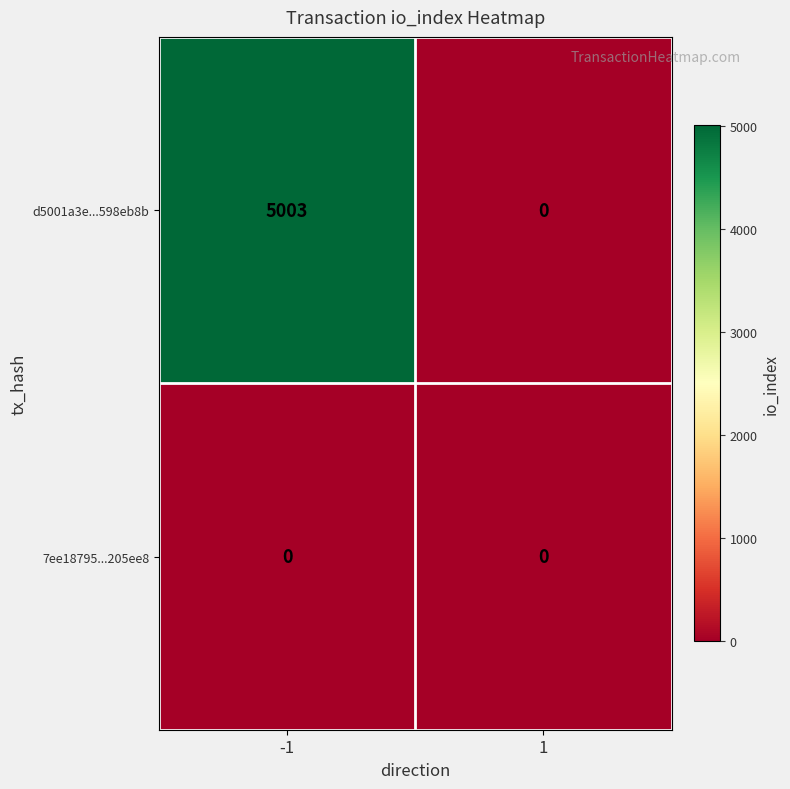

What is the maximum value for d5001a3e...598eb8b?

5003